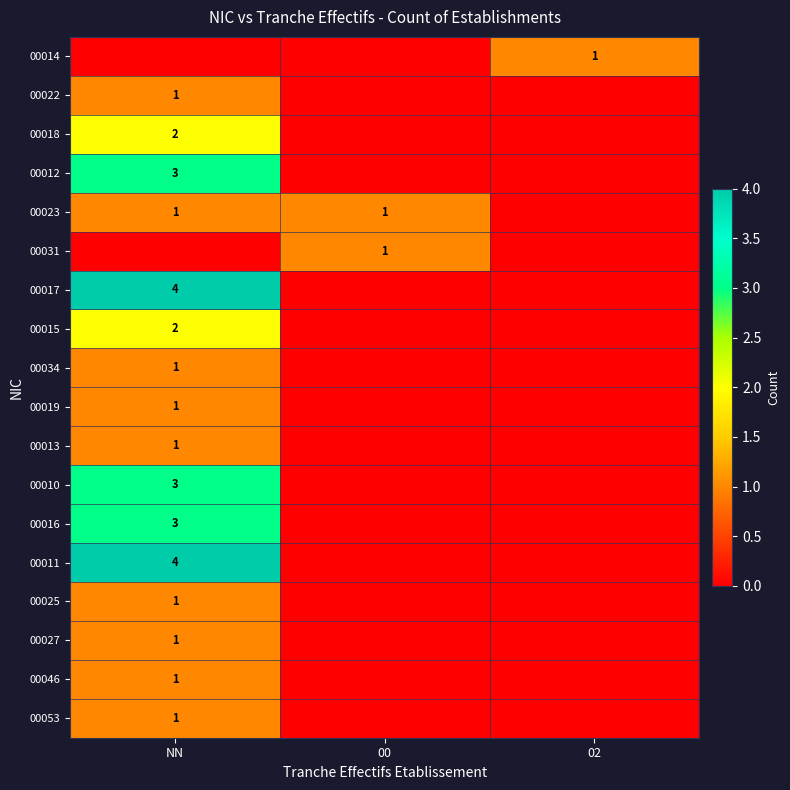

The 00014 series shows 1 at 02. True or false?

True